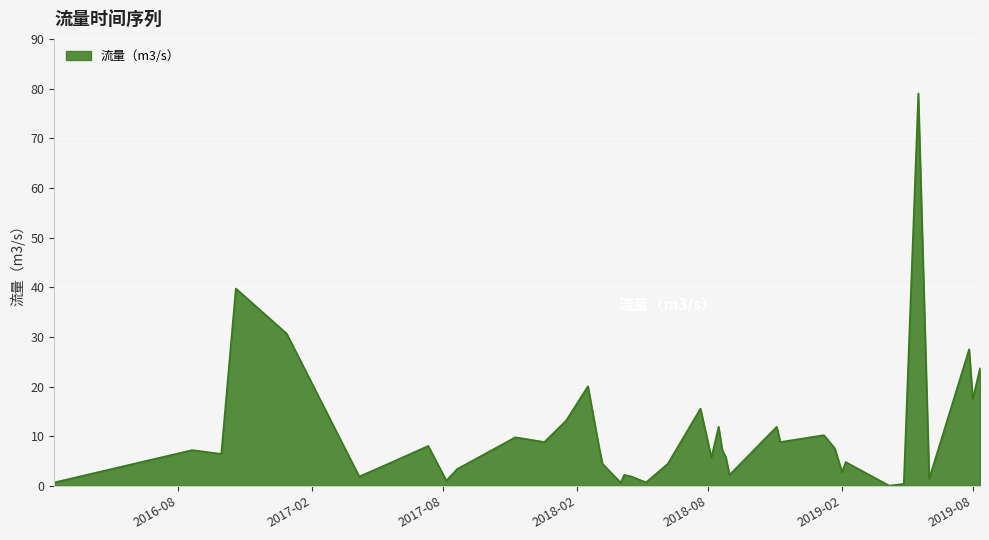

What is the greatest value displayed?

79.0